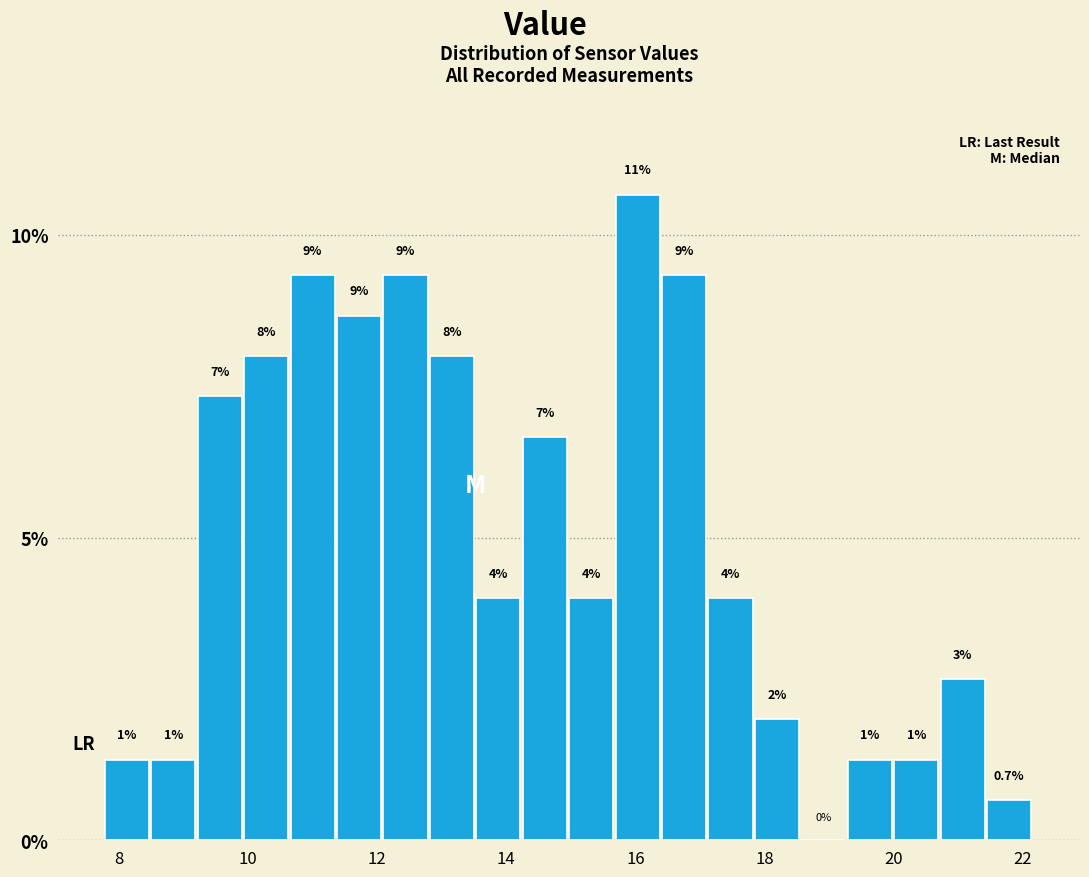

Read against the x-axis, roughly where is the centre of the tallest bar?

16.0